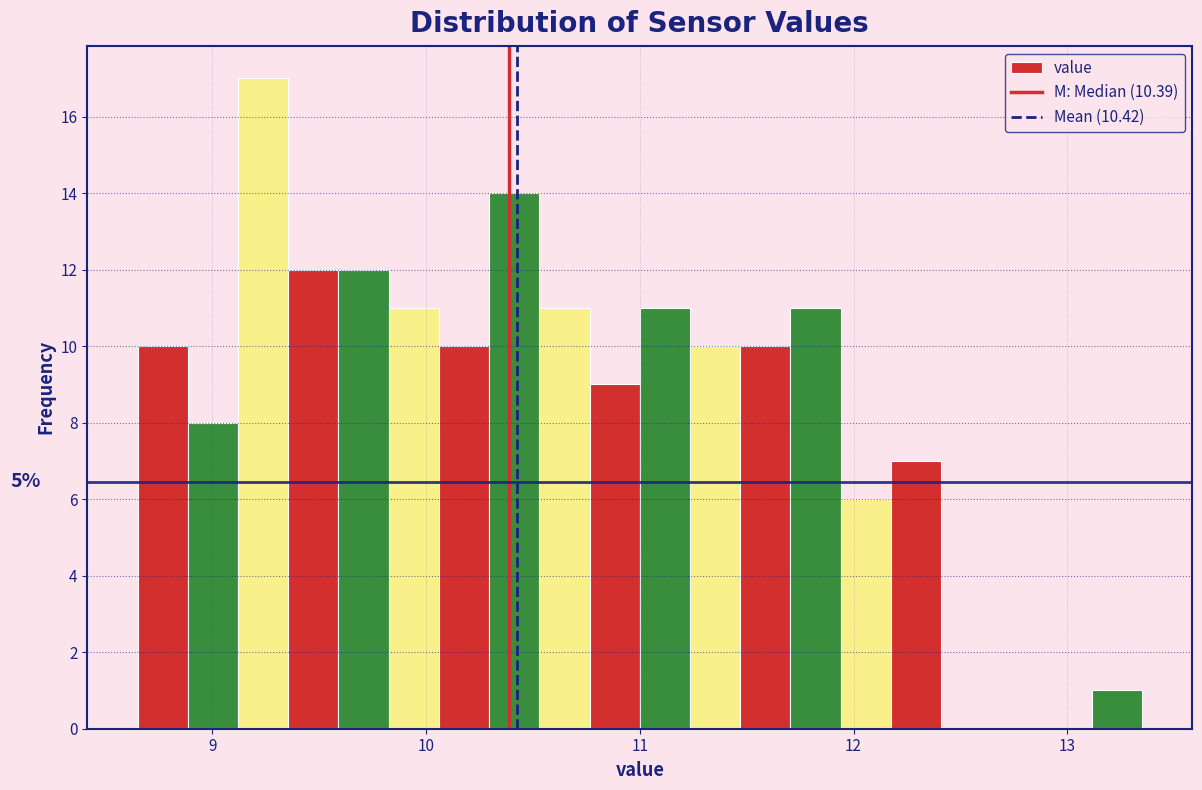

Read against the x-axis, roughly where is the centre of the tallest bar?

9.2